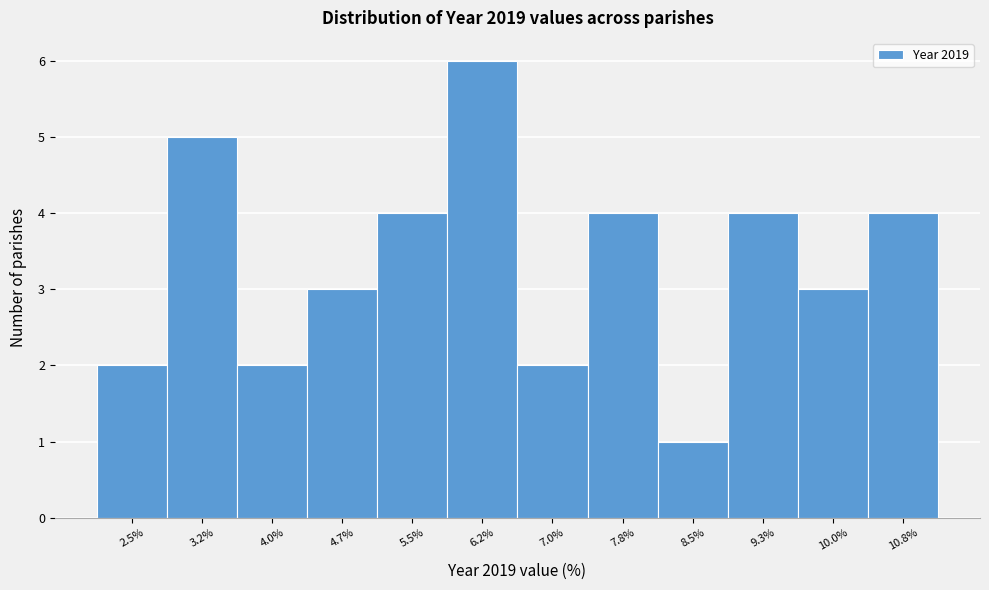

Reading right to left, what are all the values shown in this chart?

10.8%=4	10.0%=3	9.3%=4	8.5%=1	7.8%=4	7.0%=2	6.2%=6	5.5%=4	4.7%=3	4.0%=2	3.2%=5	2.5%=2